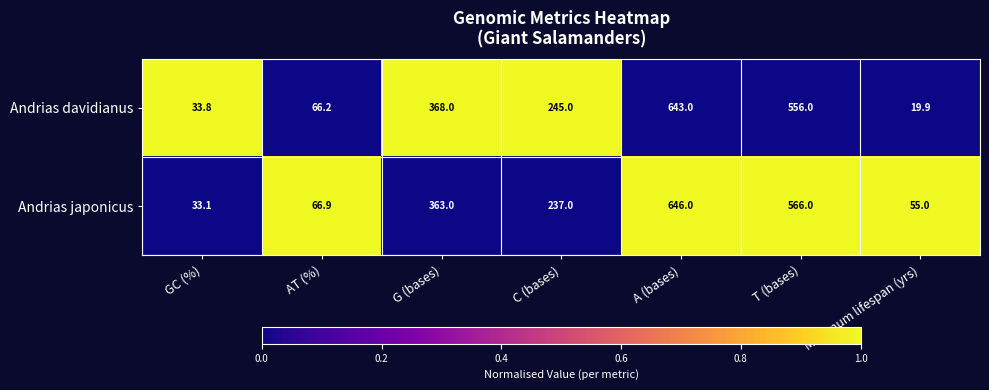

Count the number of categories in the chart.

7